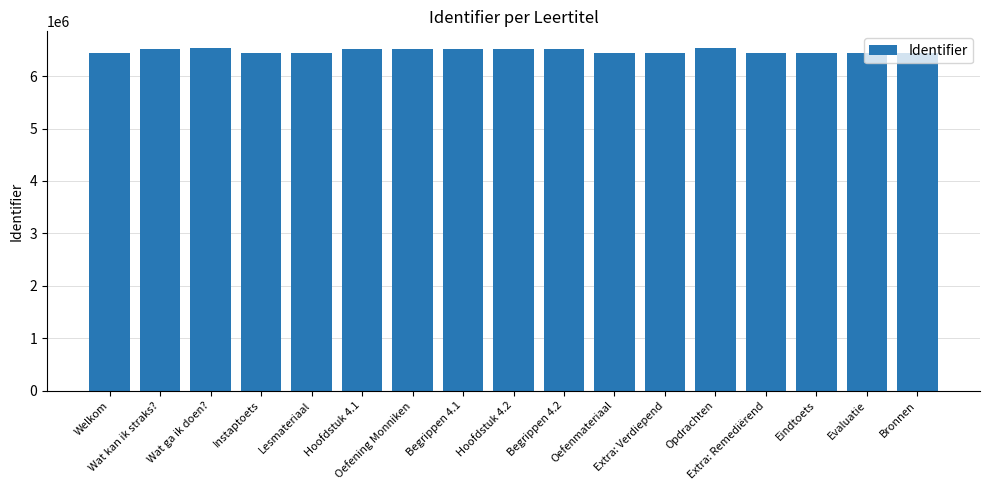

What is the average value?

6483092